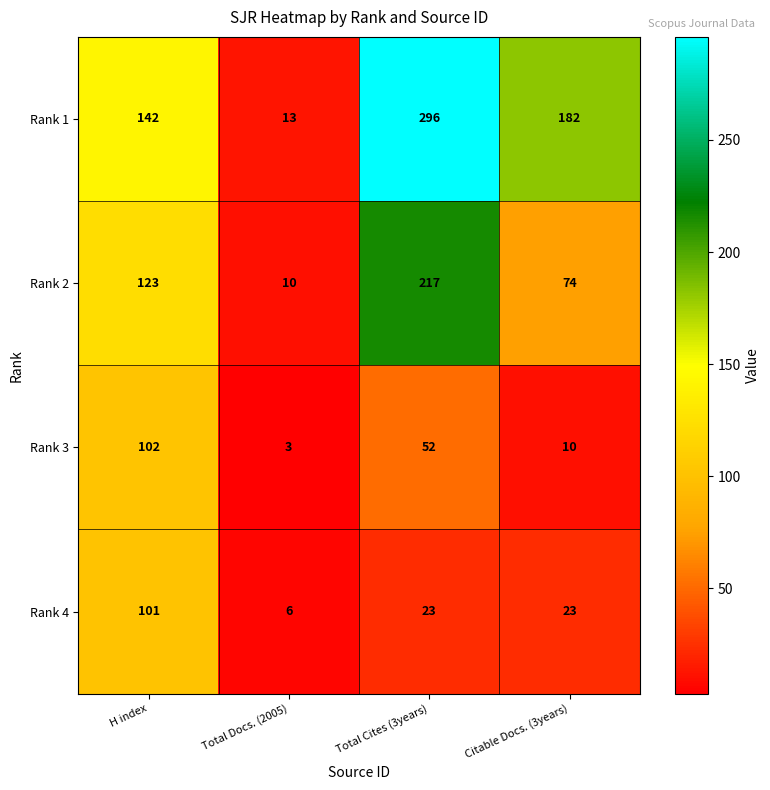

Is it true that Rank 3 equals 3 at Total Docs. (2005)?

True